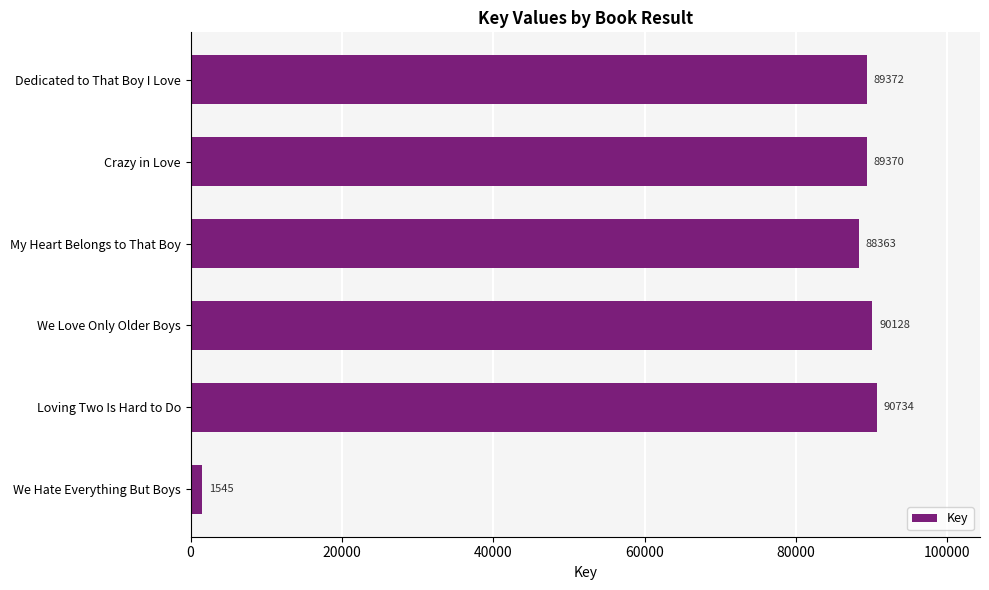

List the labels in order of value, smallest first.

We Hate Everything But Boys, My Heart Belongs to That Boy, Crazy in Love, Dedicated to That Boy I Love, We Love Only Older Boys, Loving Two Is Hard to Do